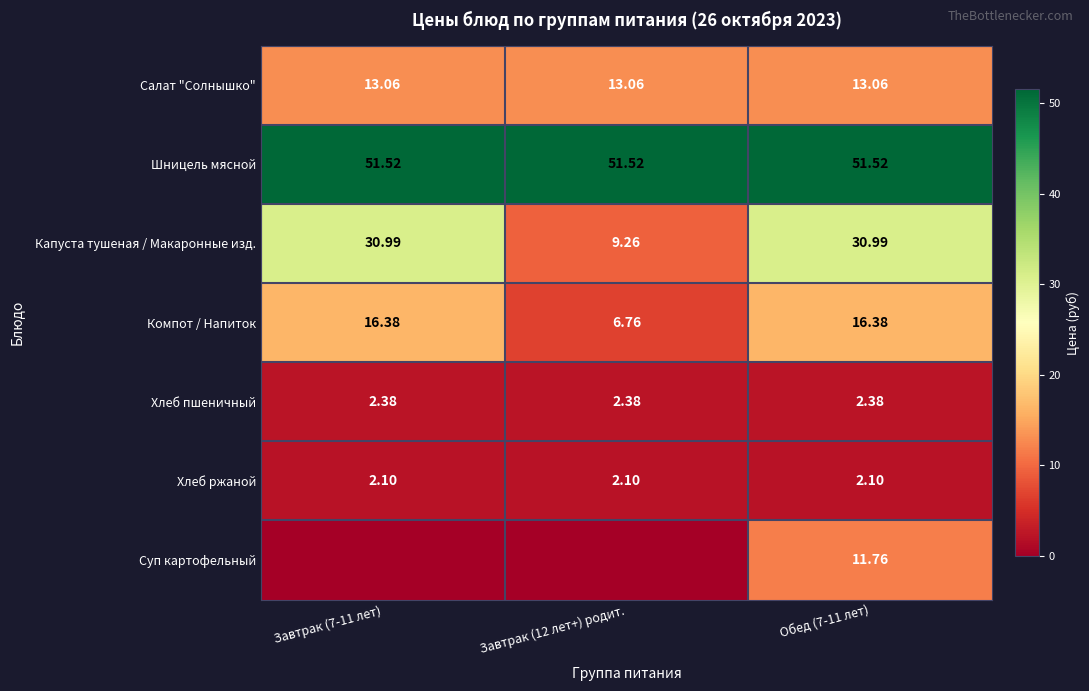

At Обед (7-11 лет), list the series in order from smallest to largest.

Хлеб ржаной, Хлеб пшеничный, Суп картофельный, Салат "Солнышко", Компот / Напиток, Капуста тушеная / Макаронные изд., Шницель мясной